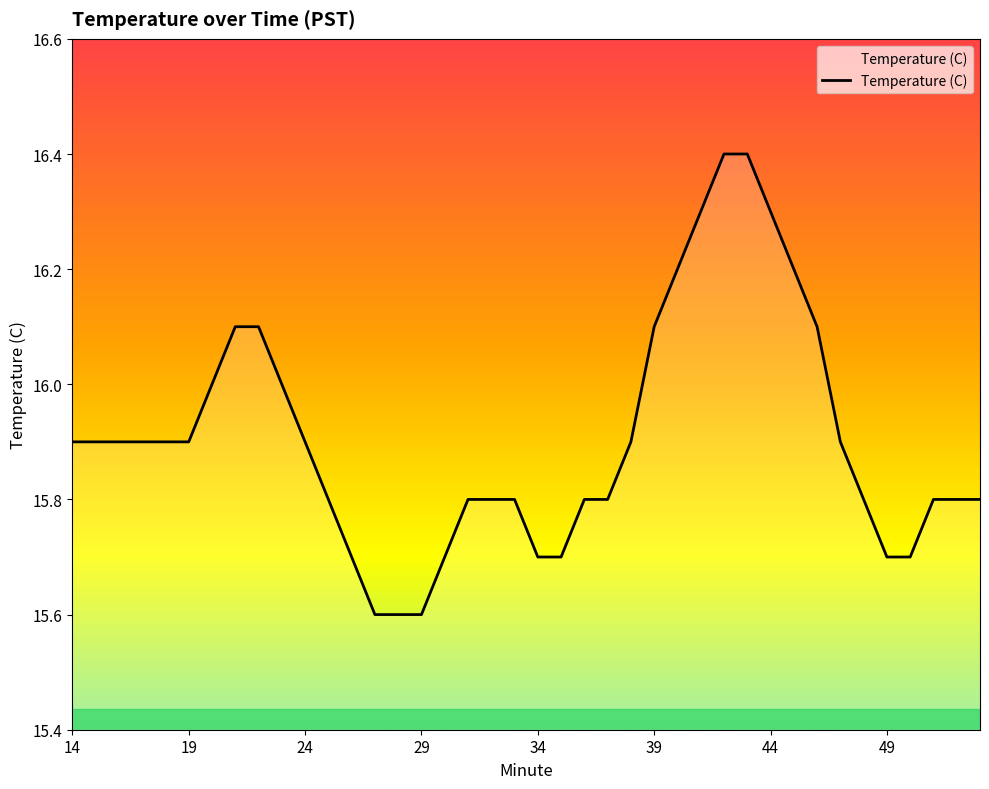

What is the smallest value displayed?

15.6